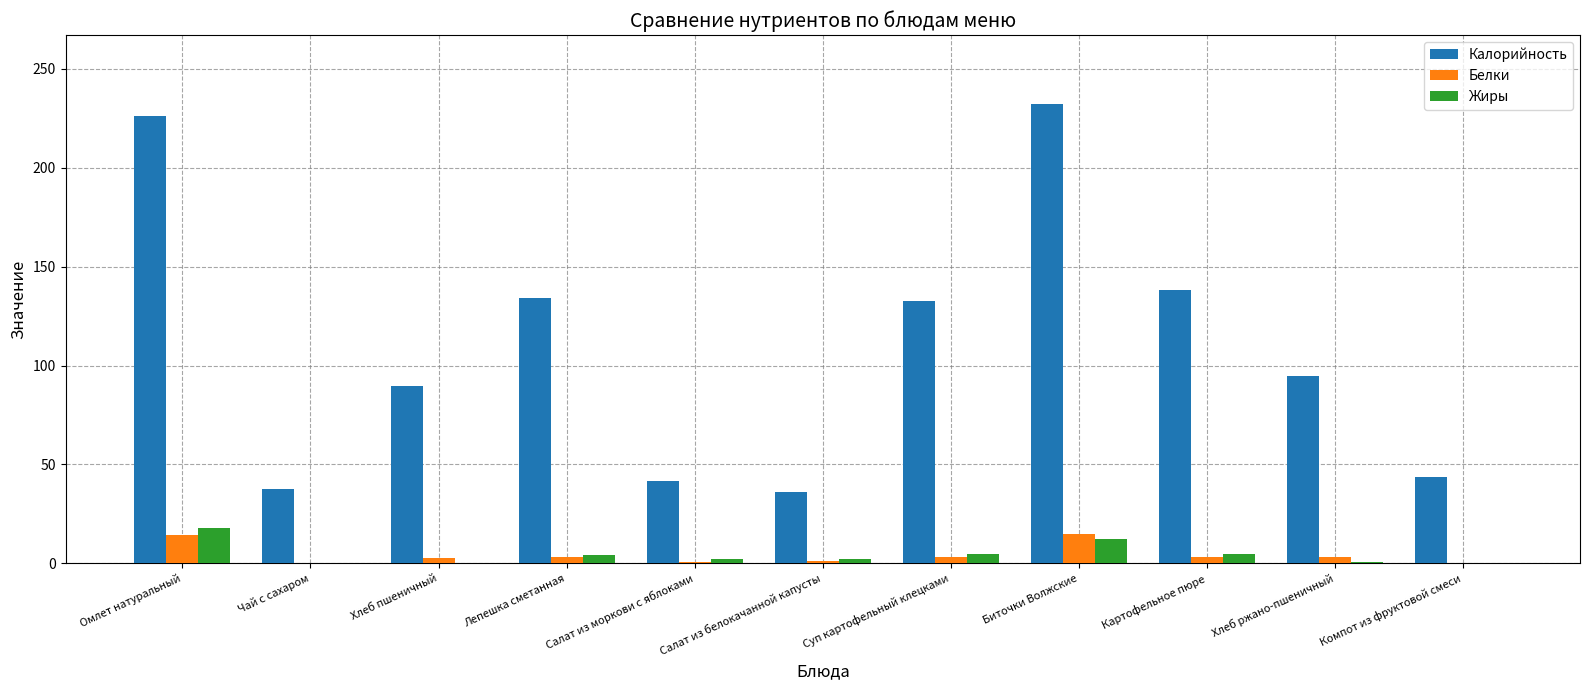

How many distinct data groups are displayed?

3